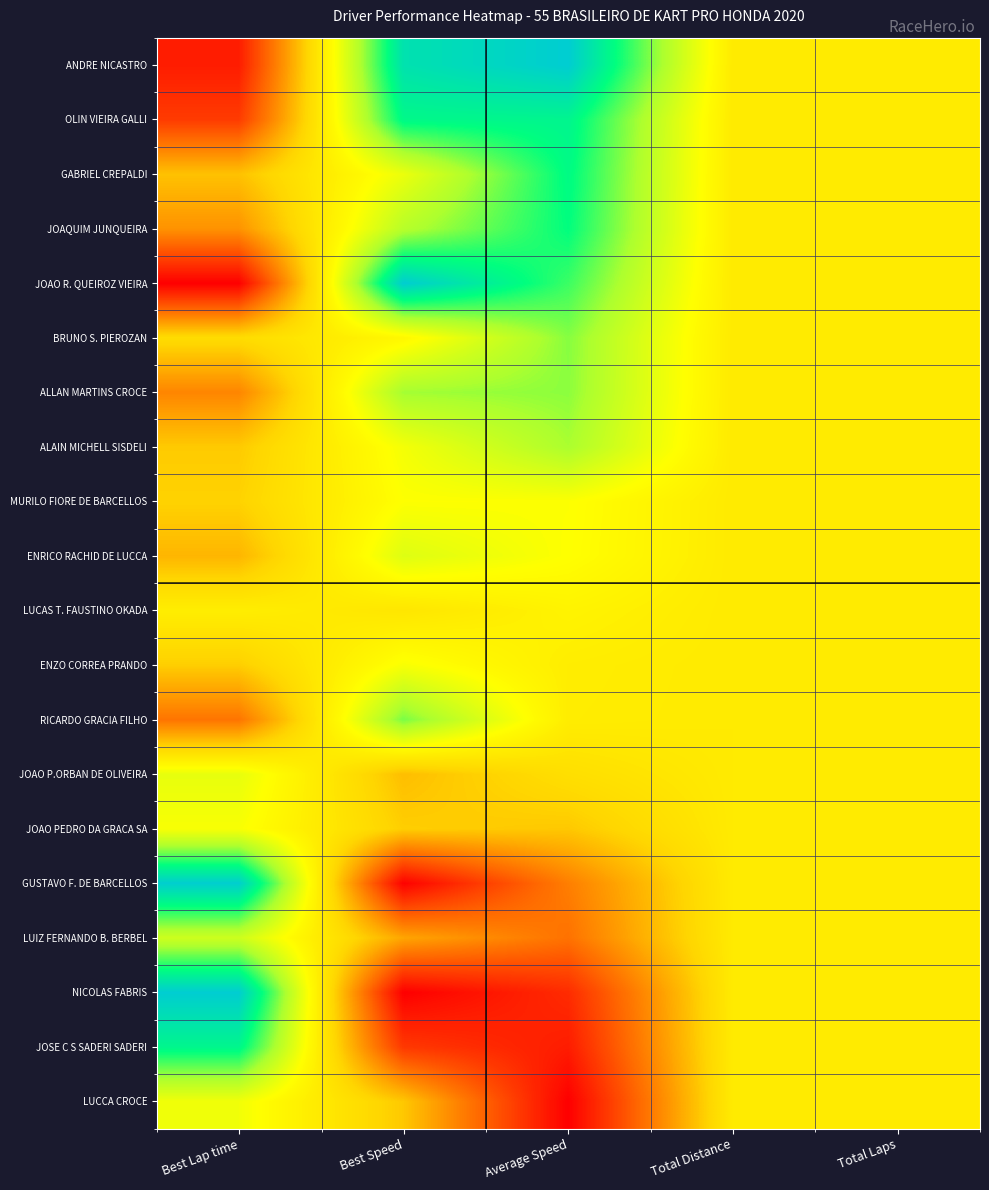

Reading left to right, list all the values displayed in this chart.

ANDRE NICASTRO: Best Lap time=0.1	Best Speed=0.9	Average Speed=1.0	Total Distance=0.5	Total Laps=0.5
OLIN VIEIRA GALLI: Best Lap time=0.1	Best Speed=0.9	Average Speed=0.9	Total Distance=0.5	Total Laps=0.5
GABRIEL CREPALDI: Best Lap time=0.4	Best Speed=0.6	Average Speed=0.9	Total Distance=0.5	Total Laps=0.5
JOAQUIM JUNQUEIRA: Best Lap time=0.3	Best Speed=0.7	Average Speed=0.9	Total Distance=0.5	Total Laps=0.5
JOAO R. QUEIROZ VIEIRA: Best Lap time=0.0	Best Speed=1.0	Average Speed=0.8	Total Distance=0.5	Total Laps=0.5
BRUNO S. PIEROZAN: Best Lap time=0.4	Best Speed=0.5	Average Speed=0.7	Total Distance=0.5	Total Laps=0.5
ALLAN MARTINS CROCE: Best Lap time=0.3	Best Speed=0.7	Average Speed=0.7	Total Distance=0.5	Total Laps=0.5
ALAIN MICHELL SISDELI: Best Lap time=0.4	Best Speed=0.6	Average Speed=0.7	Total Distance=0.5	Total Laps=0.5
MURILO FIORE DE BARCELLOS: Best Lap time=0.4	Best Speed=0.6	Average Speed=0.6	Total Distance=0.5	Total Laps=0.5
ENRICO RACHID DE LUCCA: Best Lap time=0.4	Best Speed=0.6	Average Speed=0.6	Total Distance=0.5	Total Laps=0.5
LUCAS T. FAUSTINO OKADA: Best Lap time=0.5	Best Speed=0.5	Average Speed=0.5	Total Distance=0.5	Total Laps=0.5
ENZO CORREA PRANDO: Best Lap time=0.4	Best Speed=0.6	Average Speed=0.5	Total Distance=0.5	Total Laps=0.5
RICARDO GRACIA FILHO: Best Lap time=0.2	Best Speed=0.8	Average Speed=0.5	Total Distance=0.5	Total Laps=0.5
JOAO P.ORBAN DE OLIVEIRA: Best Lap time=0.6	Best Speed=0.4	Average Speed=0.5	Total Distance=0.5	Total Laps=0.5
JOAO PEDRO DA GRACA SA: Best Lap time=0.6	Best Speed=0.4	Average Speed=0.4	Total Distance=0.5	Total Laps=0.5
GUSTAVO F. DE BARCELLOS: Best Lap time=1.0	Best Speed=0.0	Average Speed=0.3	Total Distance=0.5	Total Laps=0.5
LUIZ FERNANDO B. BERBEL: Best Lap time=0.7	Best Speed=0.3	Average Speed=0.2	Total Distance=0.5	Total Laps=0.5
NICOLAS FABRIS: Best Lap time=1.0	Best Speed=0.0	Average Speed=0.1	Total Distance=0.5	Total Laps=0.5
JOSE C S SADERI SADERI: Best Lap time=0.9	Best Speed=0.1	Average Speed=0.1	Total Distance=0.5	Total Laps=0.5
LUCCA CROCE: Best Lap time=0.6	Best Speed=0.4	Average Speed=0.0	Total Distance=0.5	Total Laps=0.5